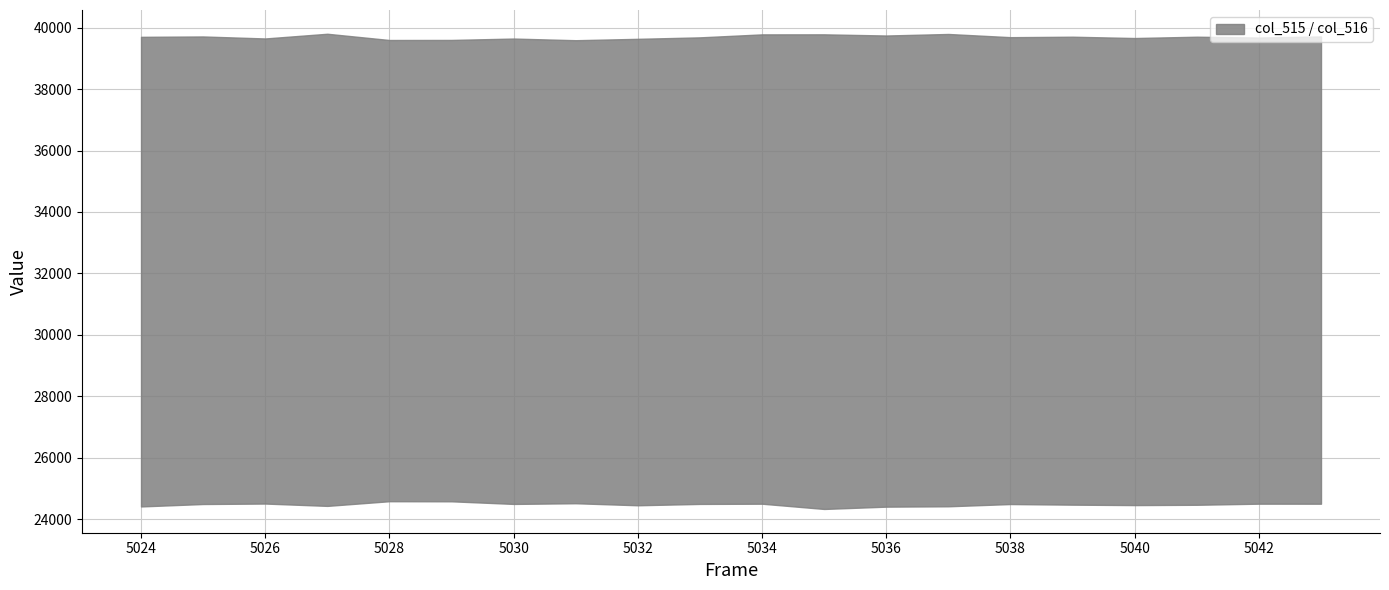

What is the maximum value for col_516?

39799